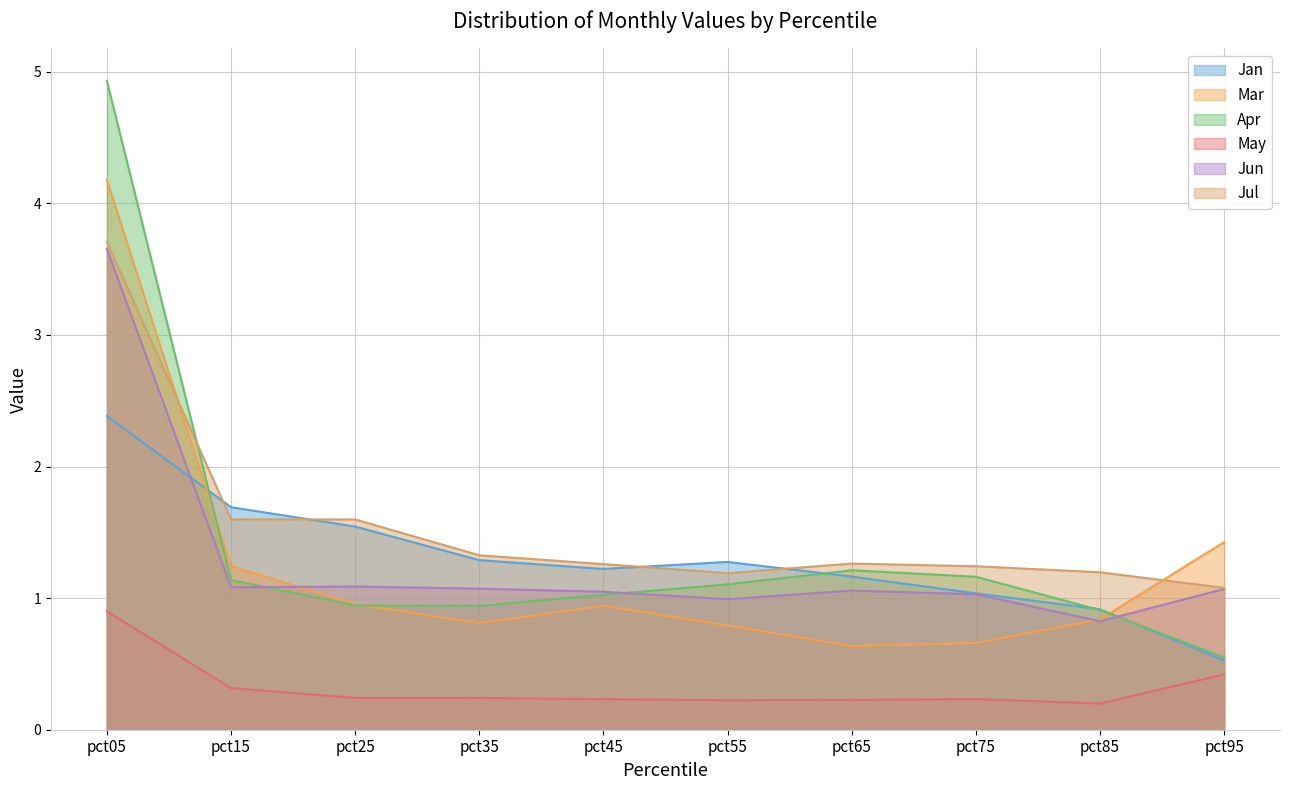

Which category has the lowest value in the May series?

pct85